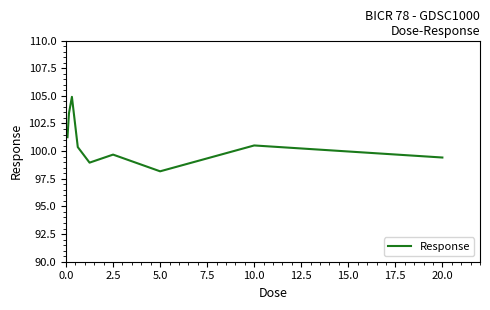

Is this an area chart (filled region under the line)?

No